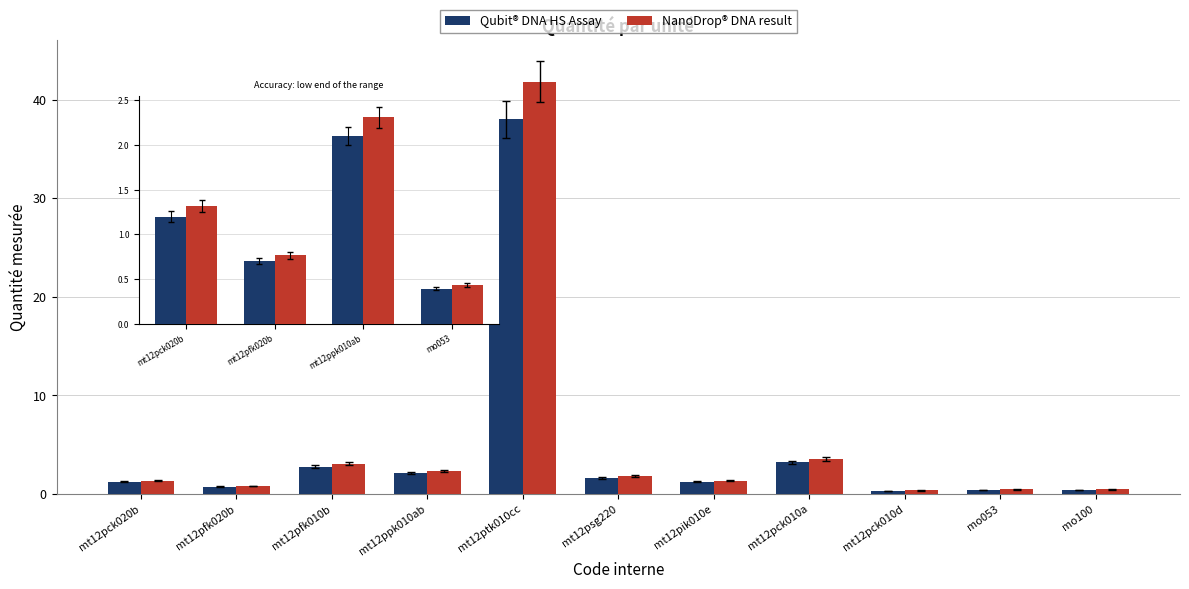

What is the average value of the Qubit® DNA HS Assay series?

1.1